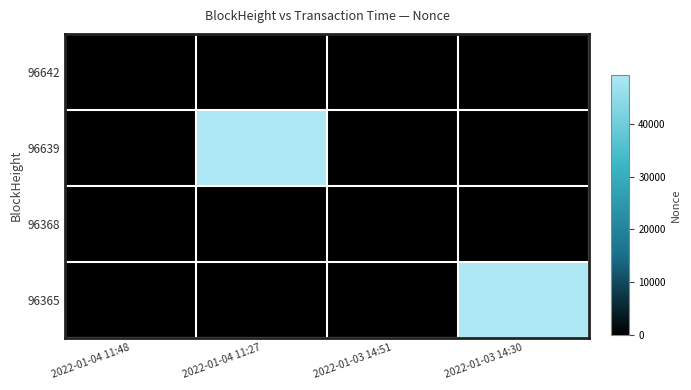

Which has a higher value, 2022-01-03 14:30 or 2022-01-04 11:27?

2022-01-03 14:30